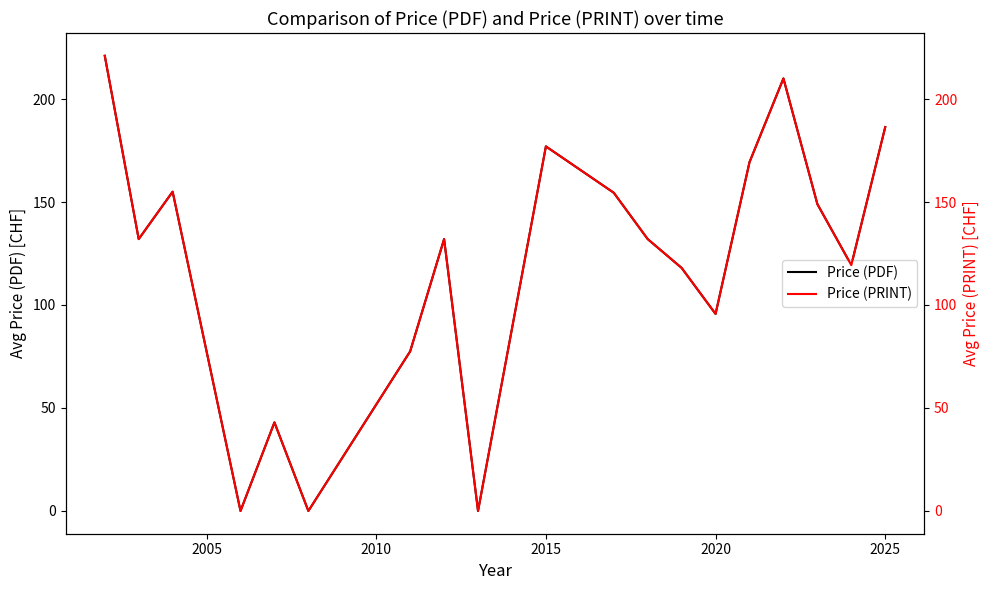

How many data points does each series have?

19